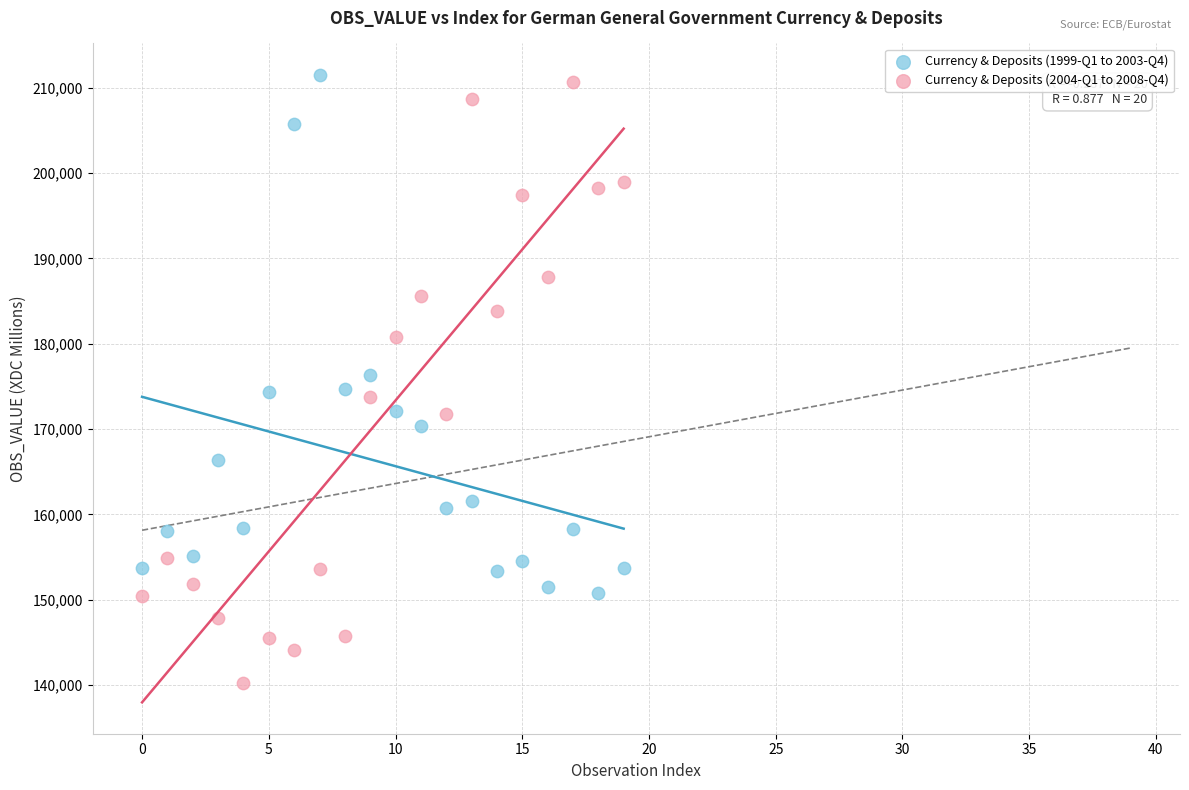

Which series has the largest Y range (max minus min)?

Currency & Deposits (2004-Q1 to 2008-Q4)